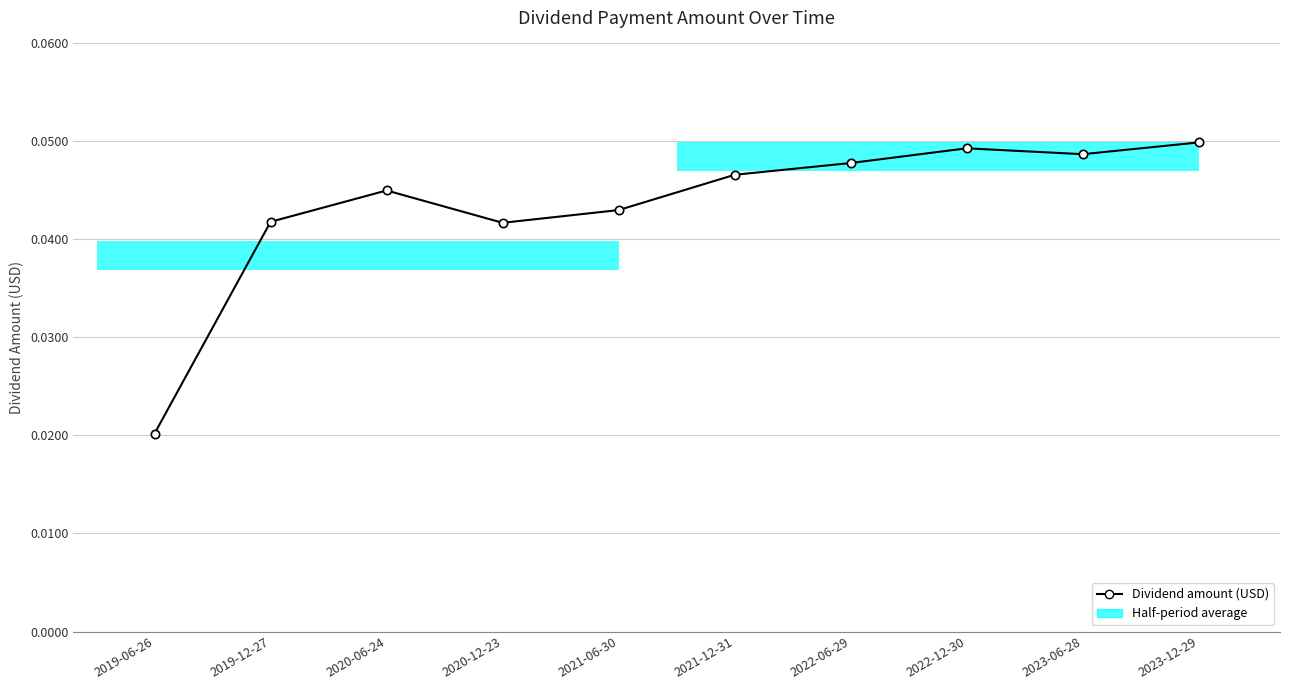

Rank the categories by value from highest to lowest.

2023-12-29, 2022-12-30, 2023-06-28, 2022-06-29, 2021-12-31, 2020-06-24, 2021-06-30, 2019-12-27, 2020-12-23, 2019-06-26